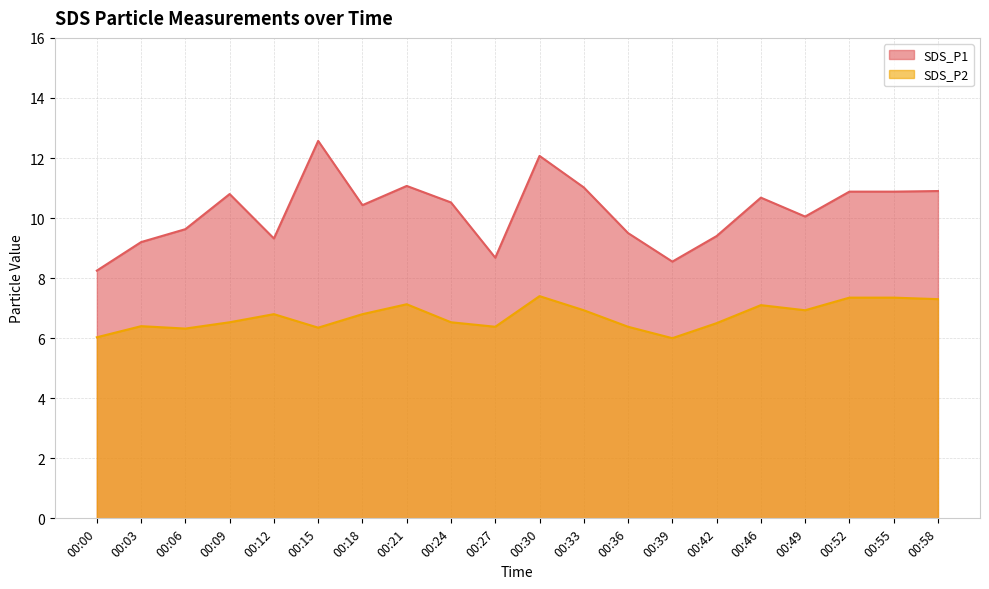

What is the minimum value for SDS_P1?

8.2